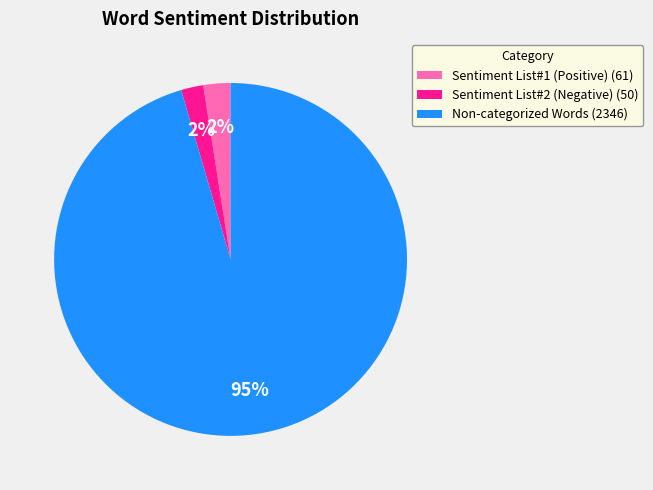

To the nearest percent, what is the combined percentage of Sentiment List#2 (Negative) (50) and Non-categorized Words (2346)?

98%